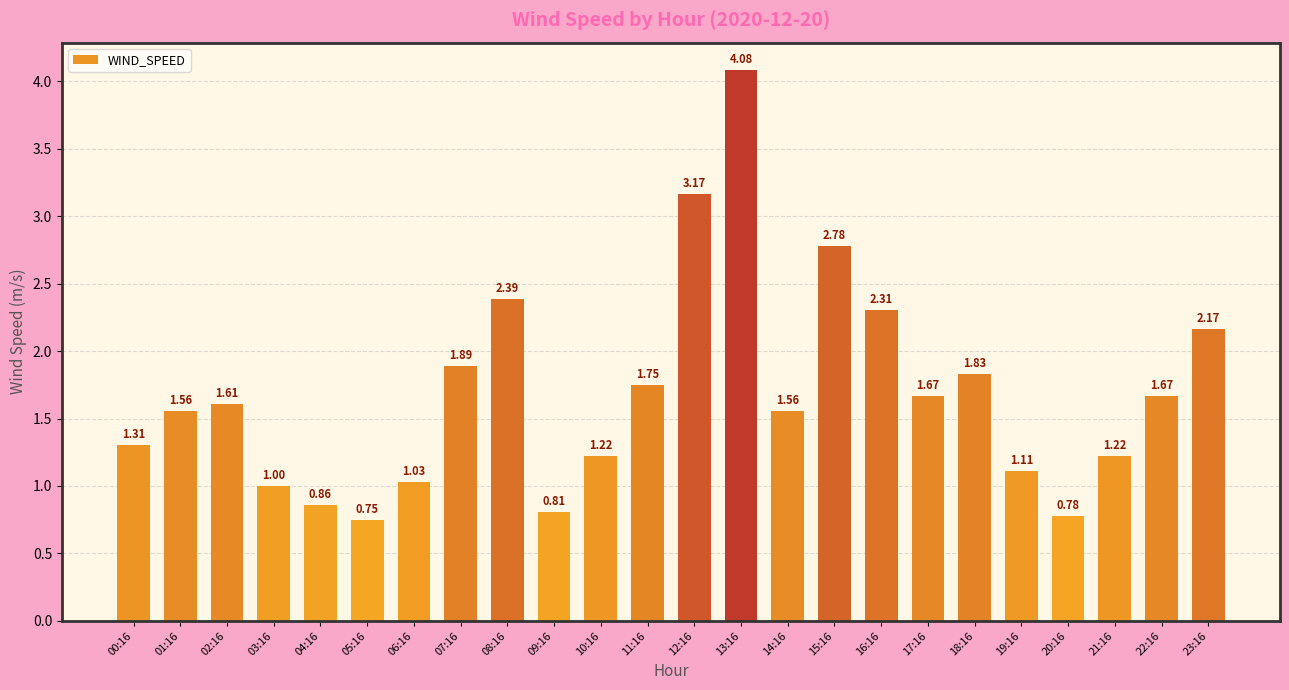

Between 06:16 and 01:16, which is larger?

01:16